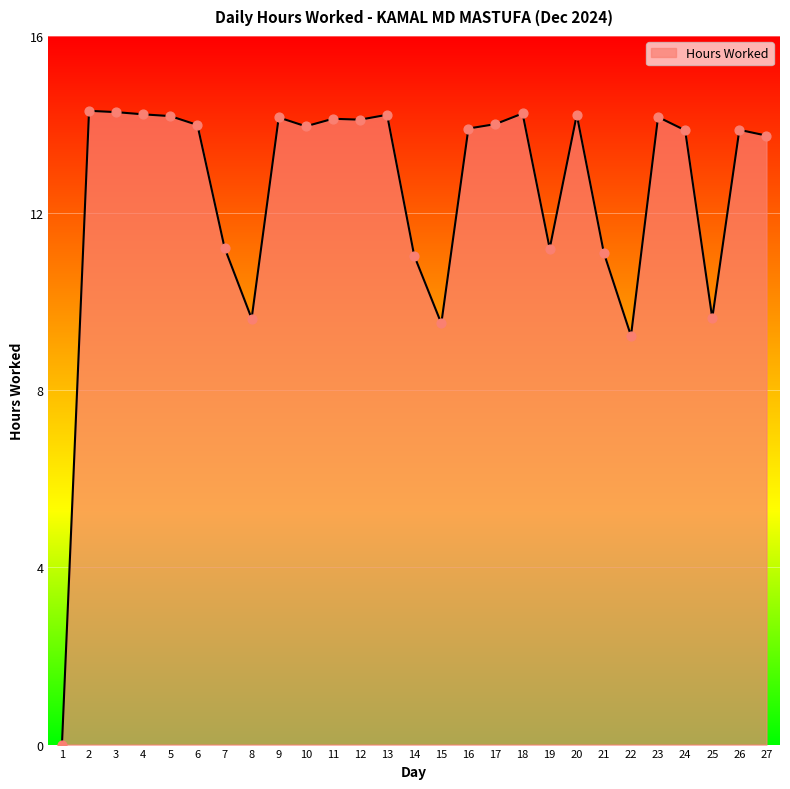

What is the ratio of the value at 3 to the value at 13?

1.0